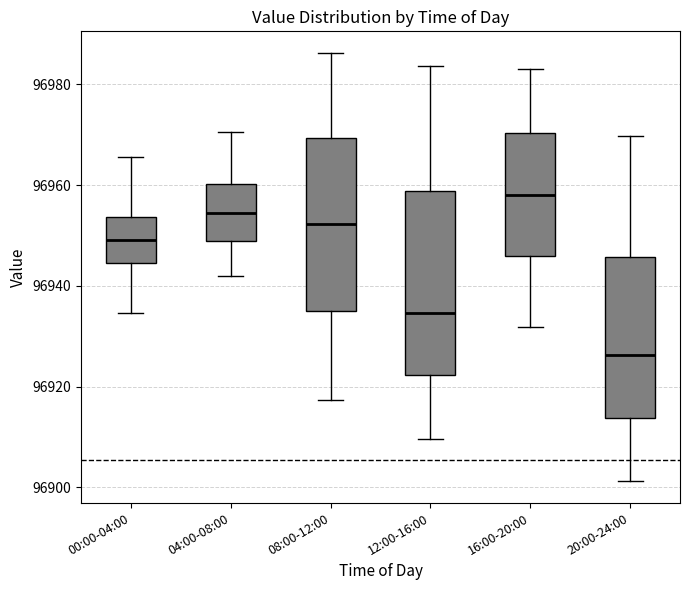

Which box has the highest median line?

16:00-20:00